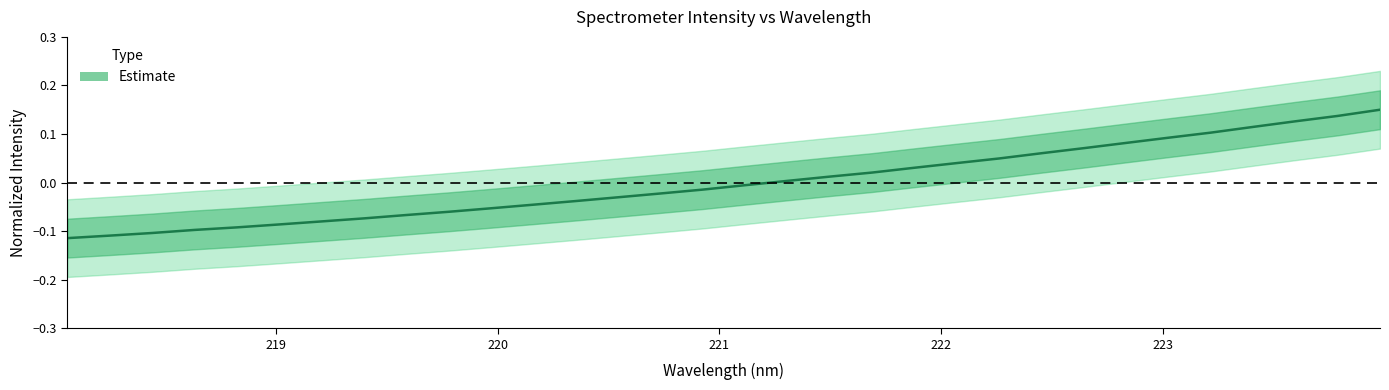

True or false: there are more than 0 points higher than both neighbors.

False